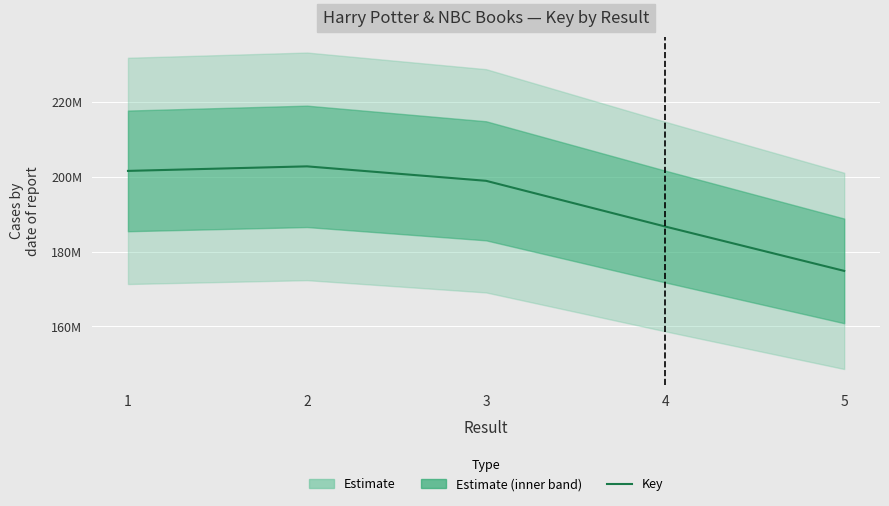

What is the maximum value shown in the chart?

202792430